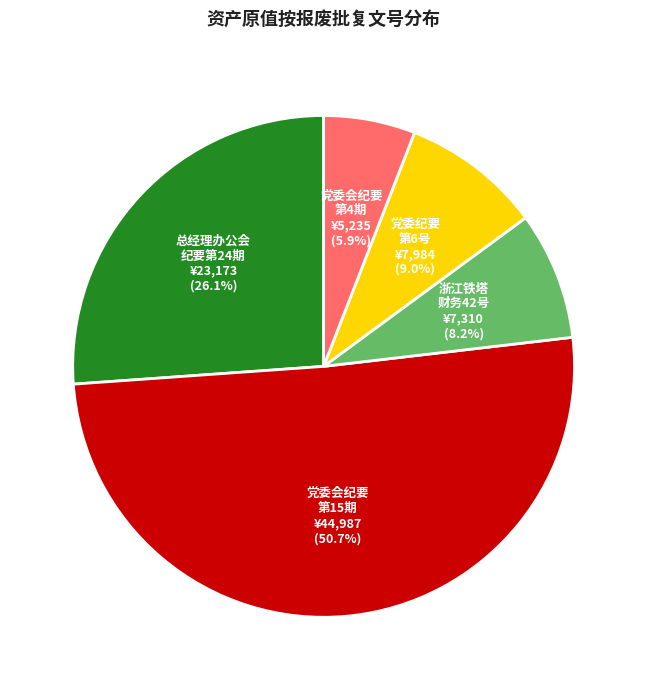

What percentage is NOT represented by 党委会纪要 第4期?

94.1%